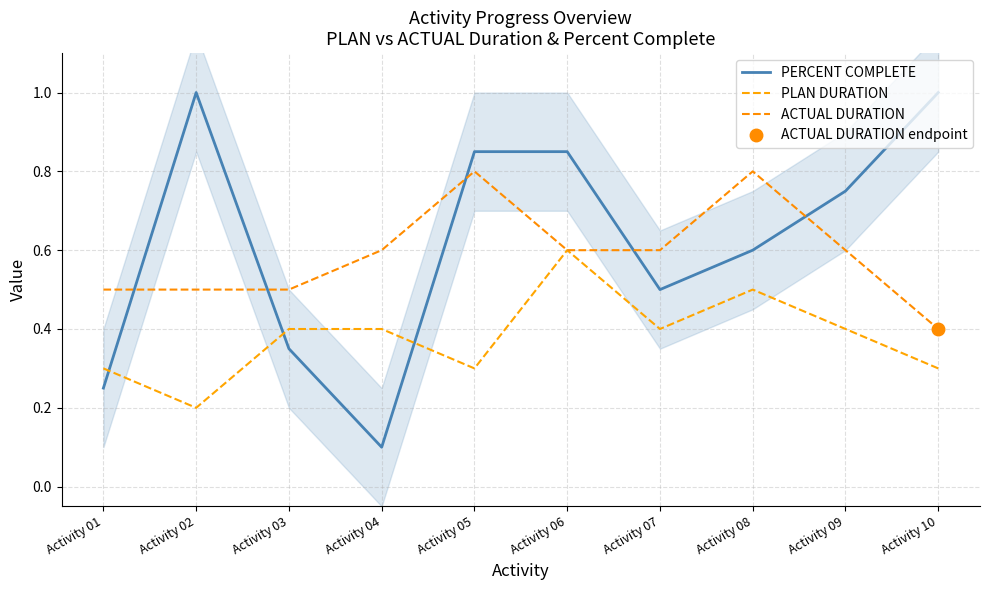

Is it true that PLAN DURATION equals 0.7 at Activity 09?

False